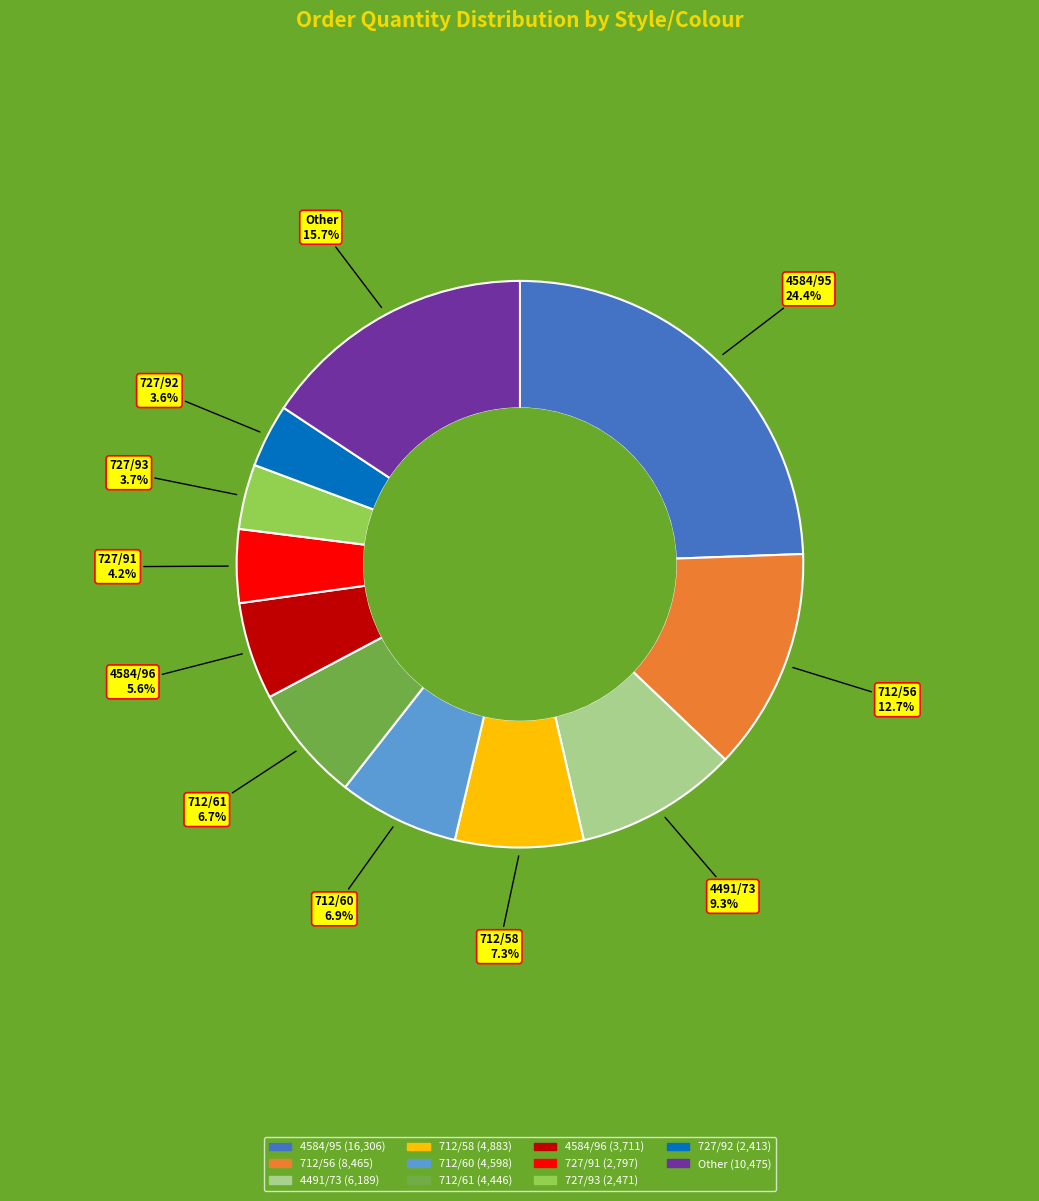

Does any single category account for the majority?

No